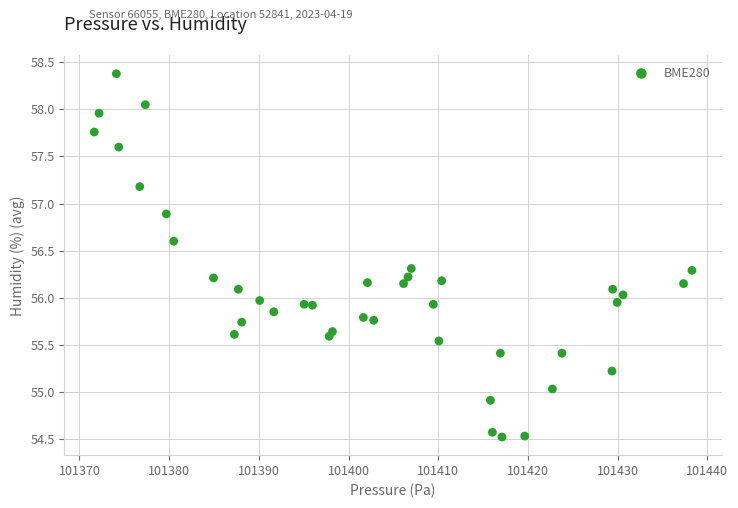

What is the range of Y values (max minus min)?

3.9